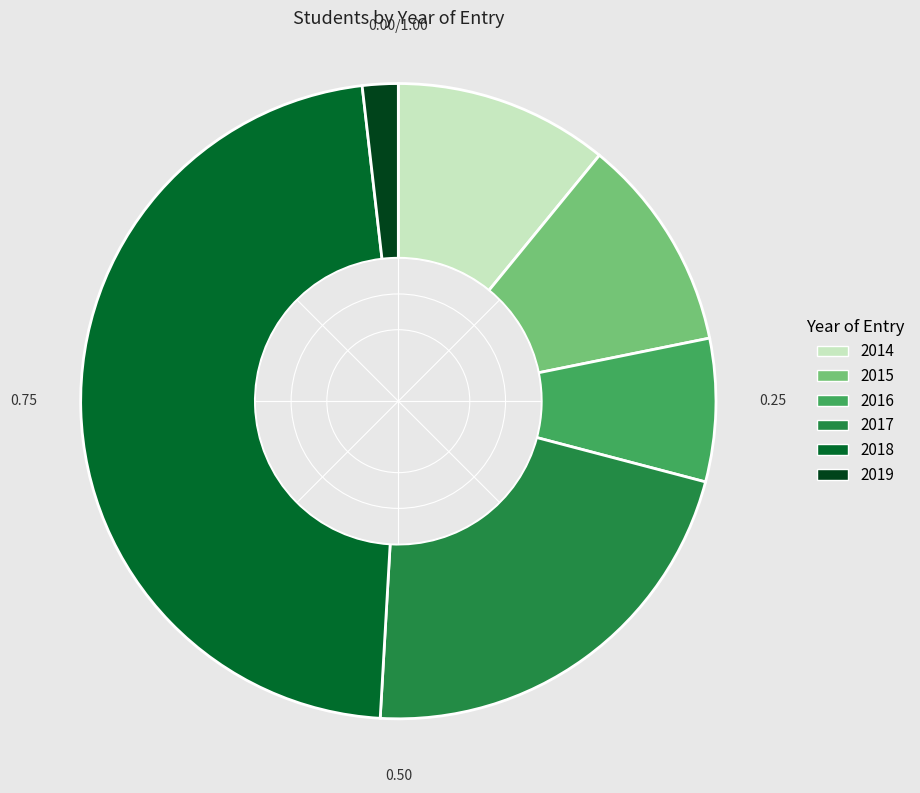

Which has a higher value, 2017 or 2014?

2017